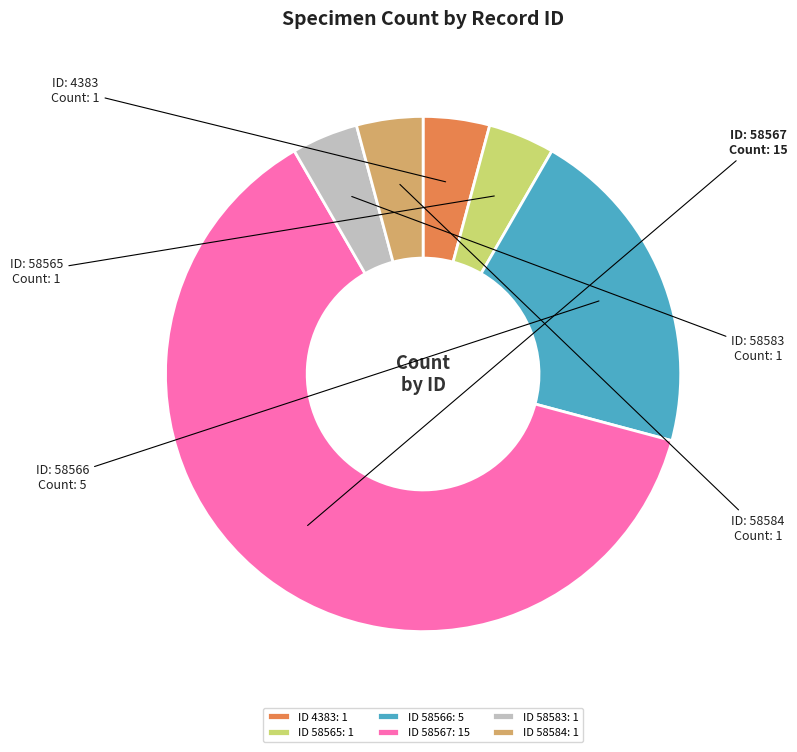

Combined, do ID 58566: 5 and ID 58584: 1 account for over 50%?

No